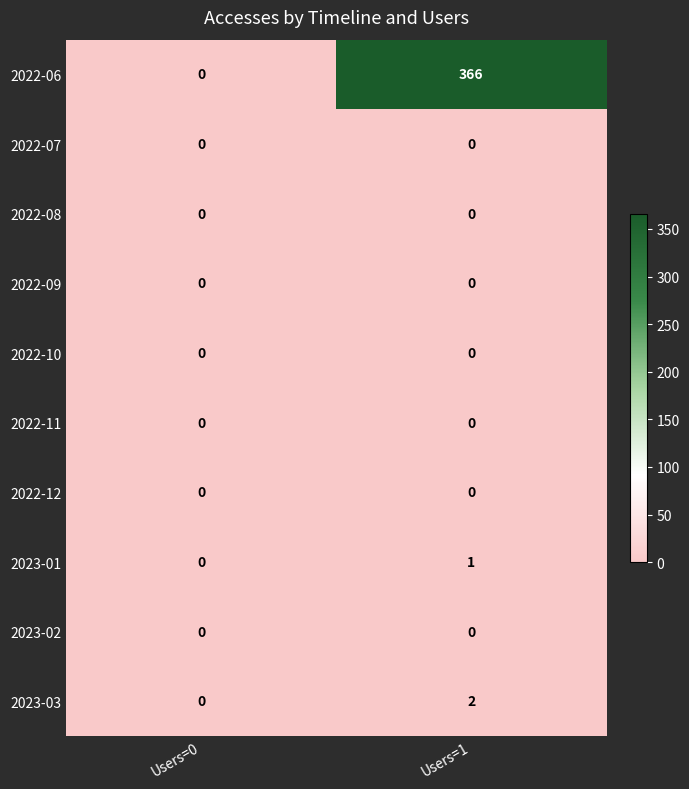

Reading left to right, extract all data points from this chart.

2022-06: Users=0=0	Users=1=366
2022-07: Users=0=0	Users=1=0
2022-08: Users=0=0	Users=1=0
2022-09: Users=0=0	Users=1=0
2022-10: Users=0=0	Users=1=0
2022-11: Users=0=0	Users=1=0
2022-12: Users=0=0	Users=1=0
2023-01: Users=0=0	Users=1=1
2023-02: Users=0=0	Users=1=0
2023-03: Users=0=0	Users=1=2